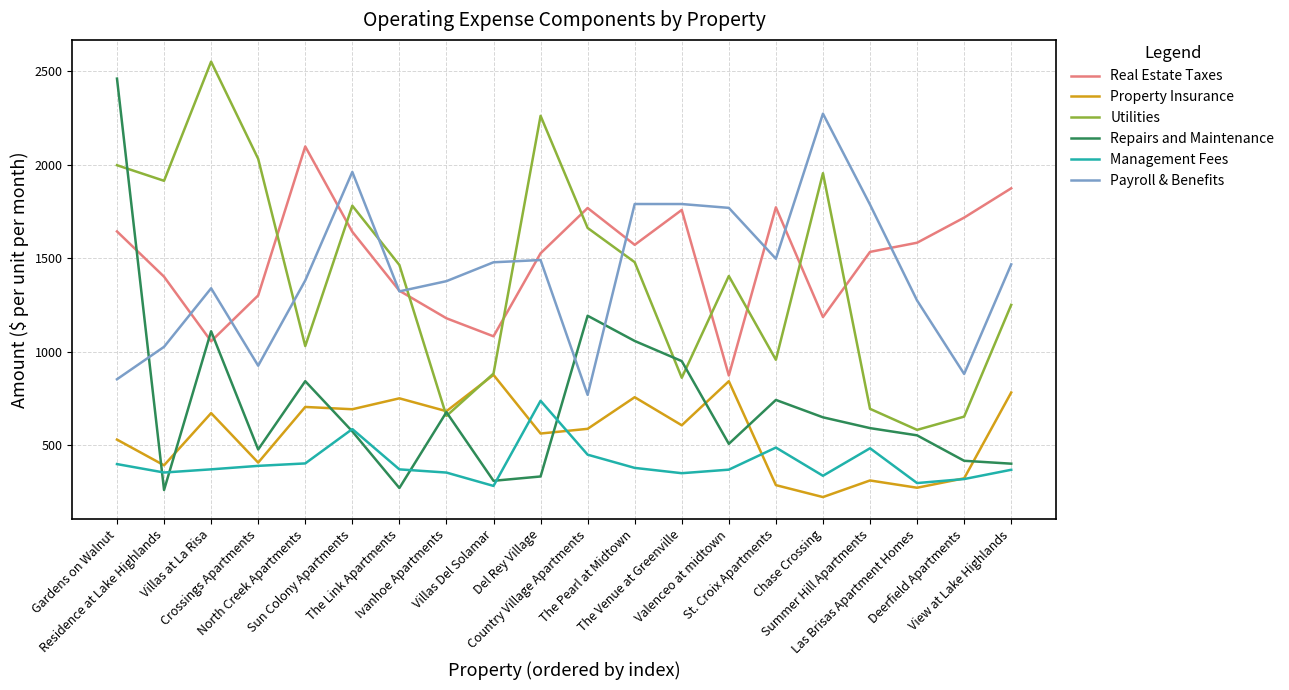

Is it true that Payroll & Benefits equals 2127.1 at Las Brisas Apartment Homes?

False